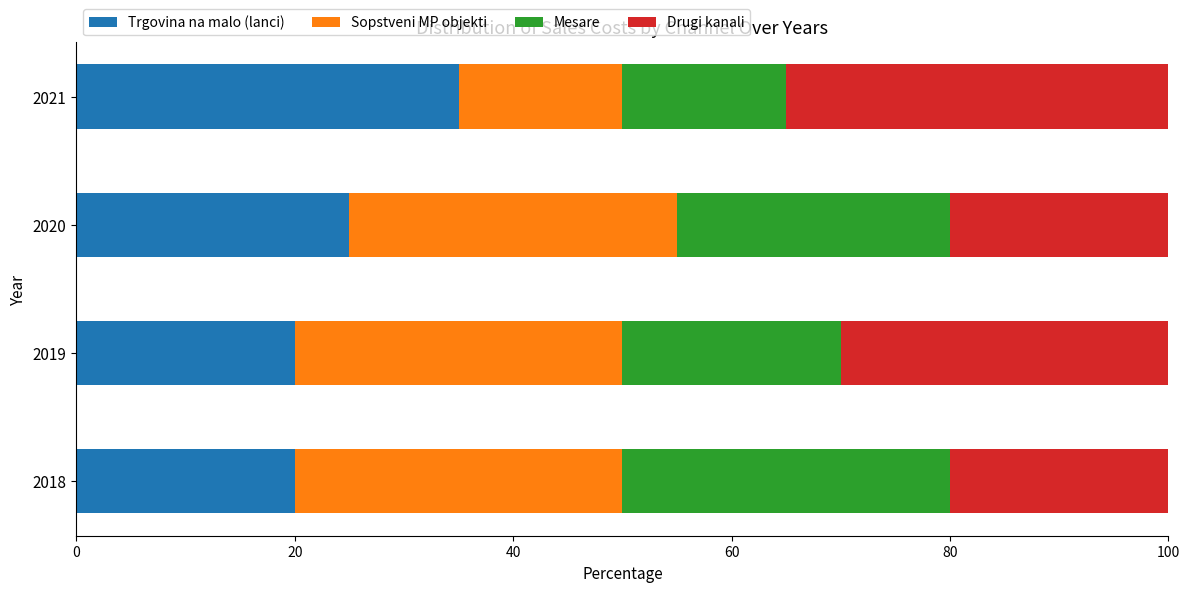

What is the difference between the maximum and second lowest values in the Trgovina na malo (lanci) series?

15